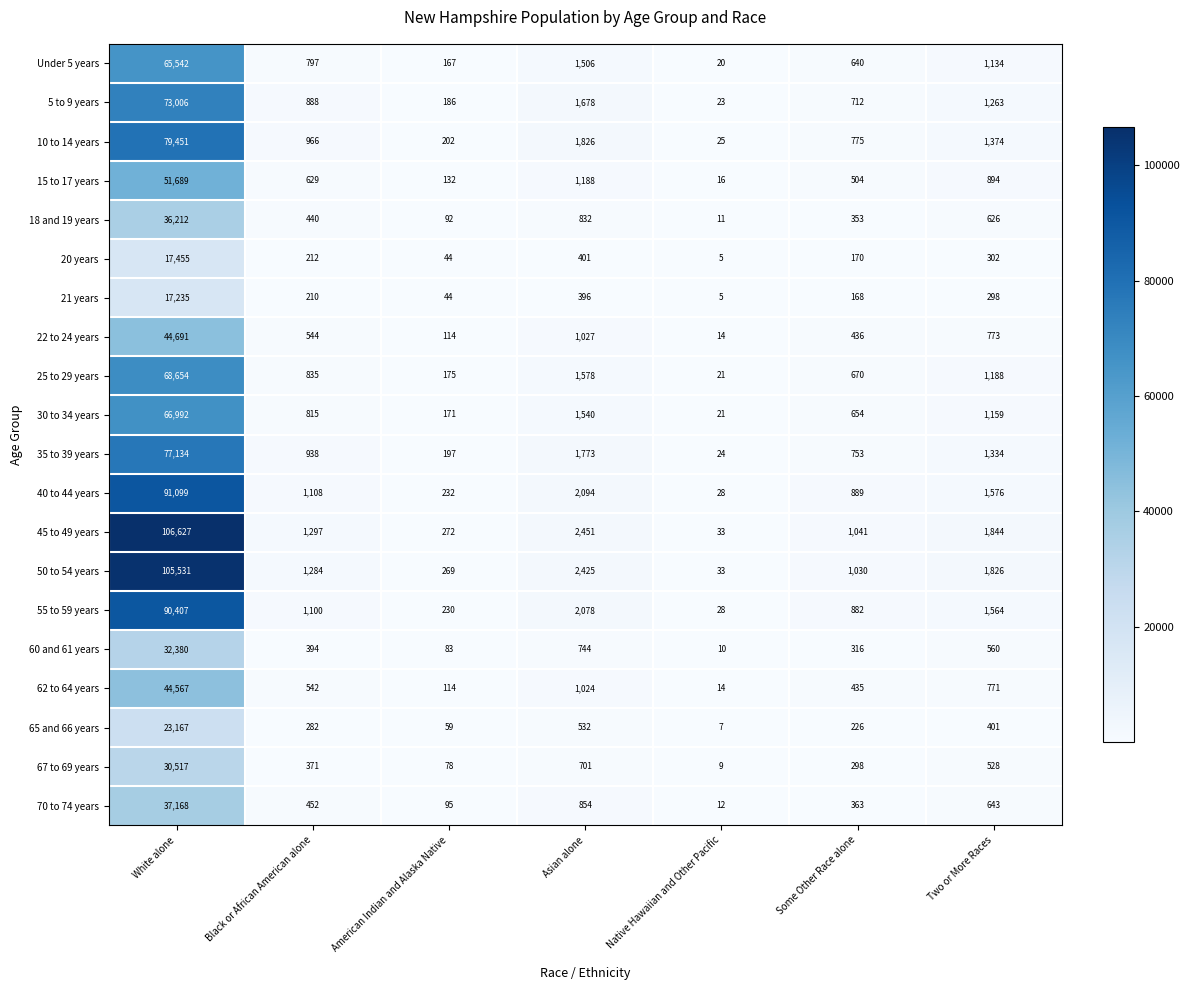

Which category has the lowest value across all series?

Native Hawaiian and Other Pacific